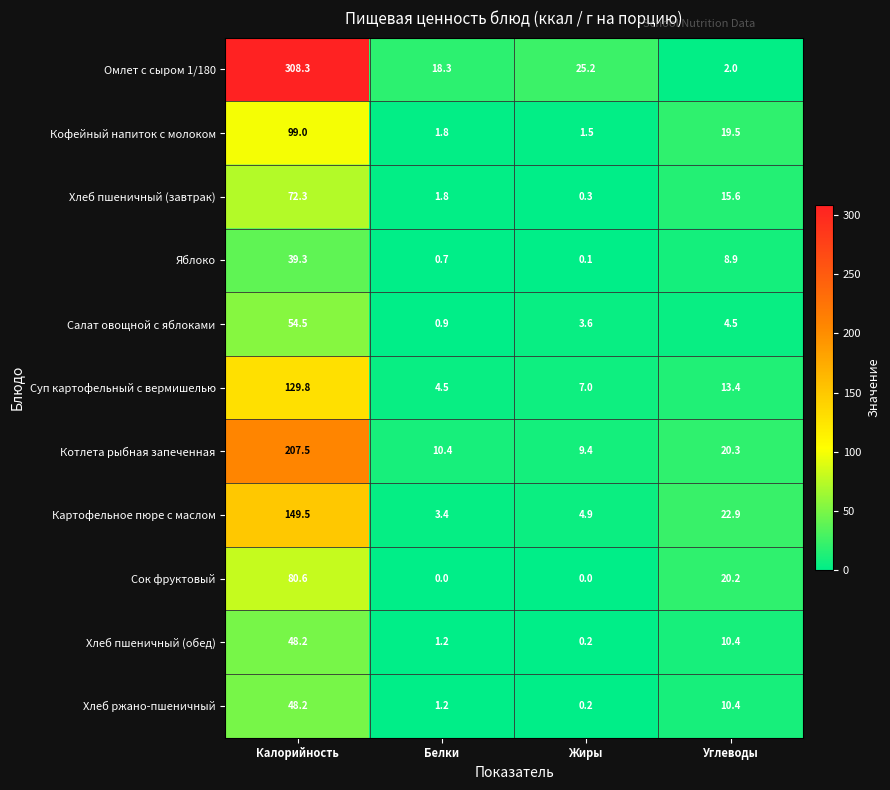

What is the maximum value shown in the chart?

308.3